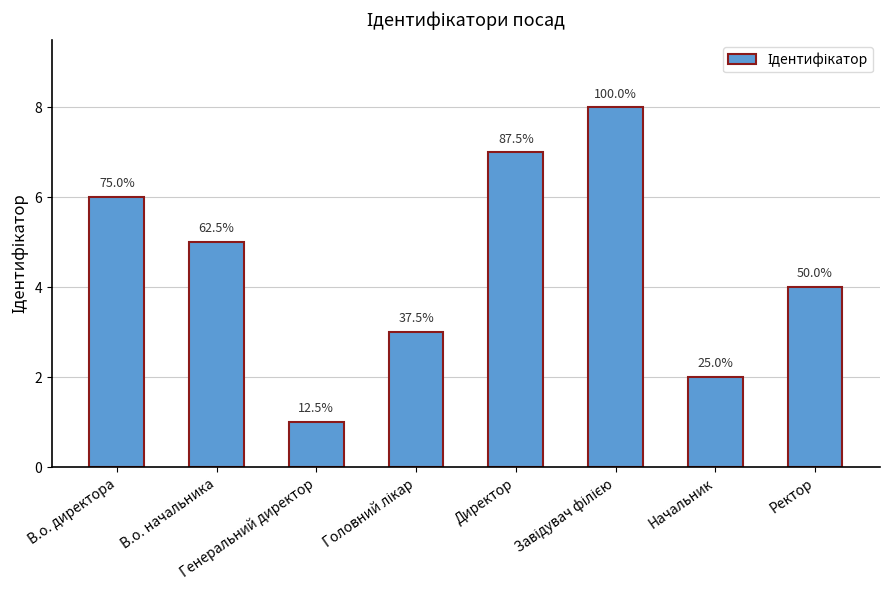

List the labels in order of value, smallest first.

Генеральний директор, Начальник, Головний лікар, Ректор, В.о. начальника, В.о. директора, Директор, Завідувач філією